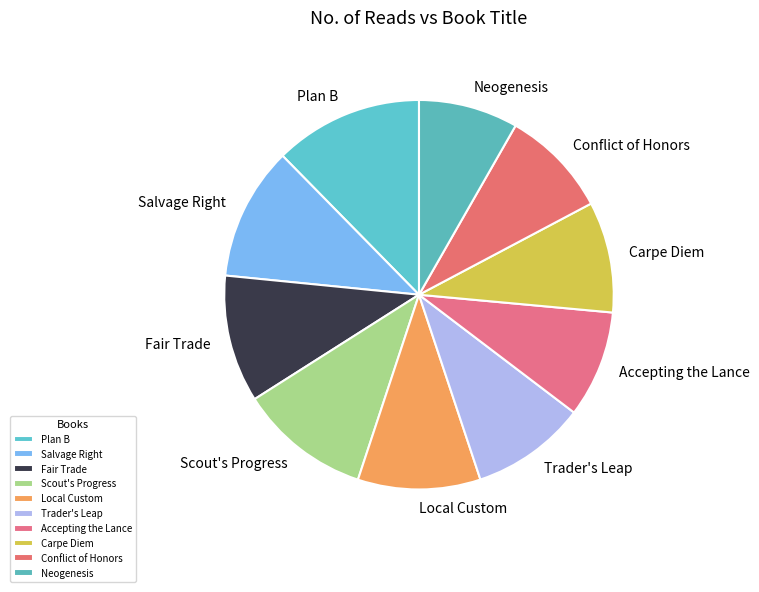

Is it true that Plan B is 12% of the pie?

True